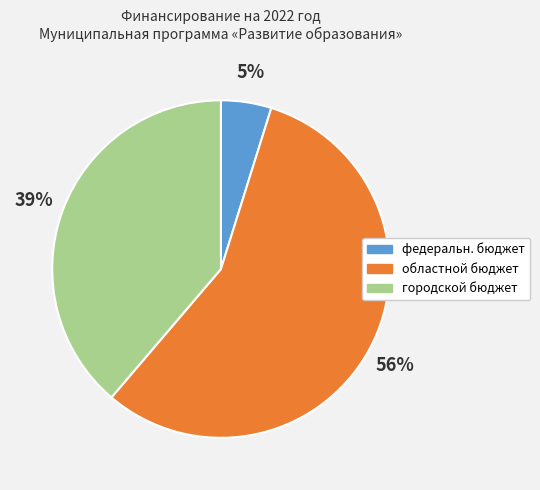

Which slice is the largest?

областной бюджет